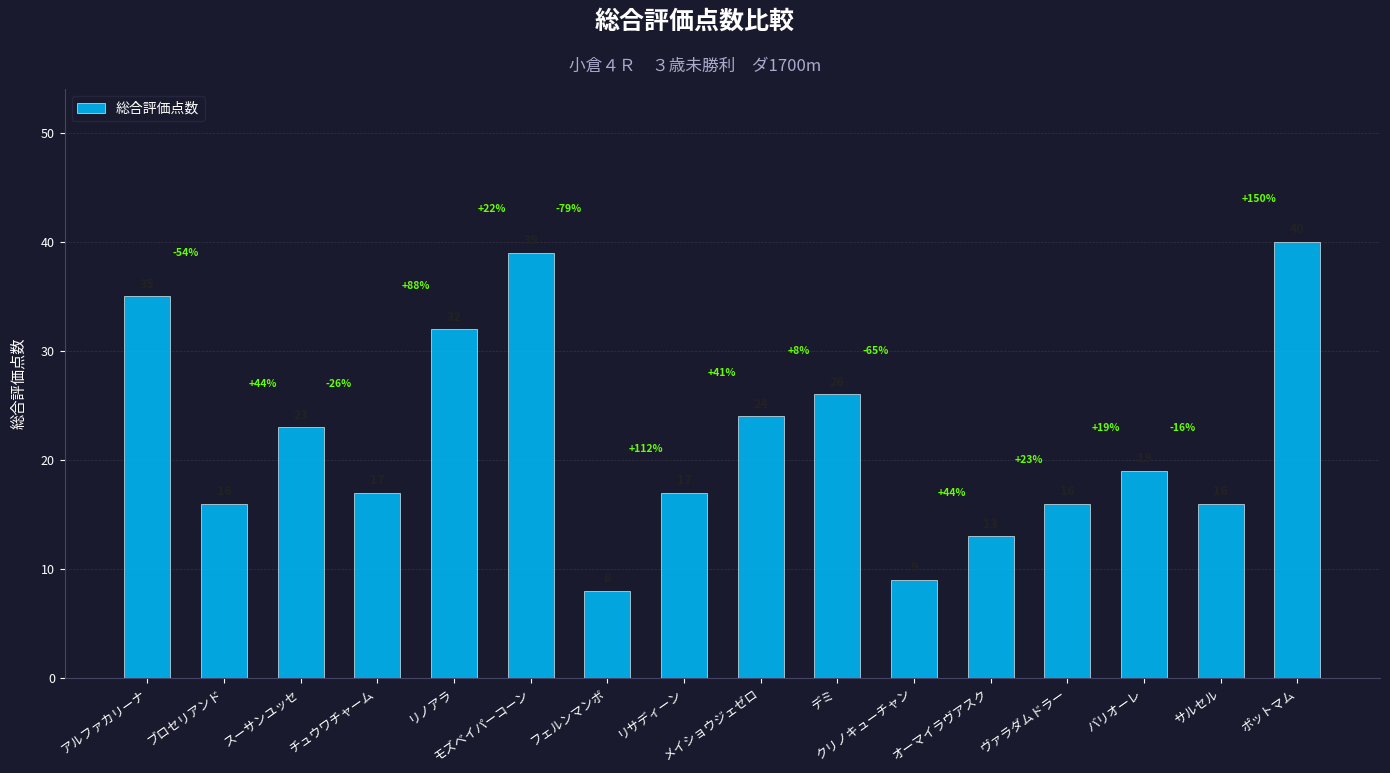

What is the value of the 11th bar from the left?

9